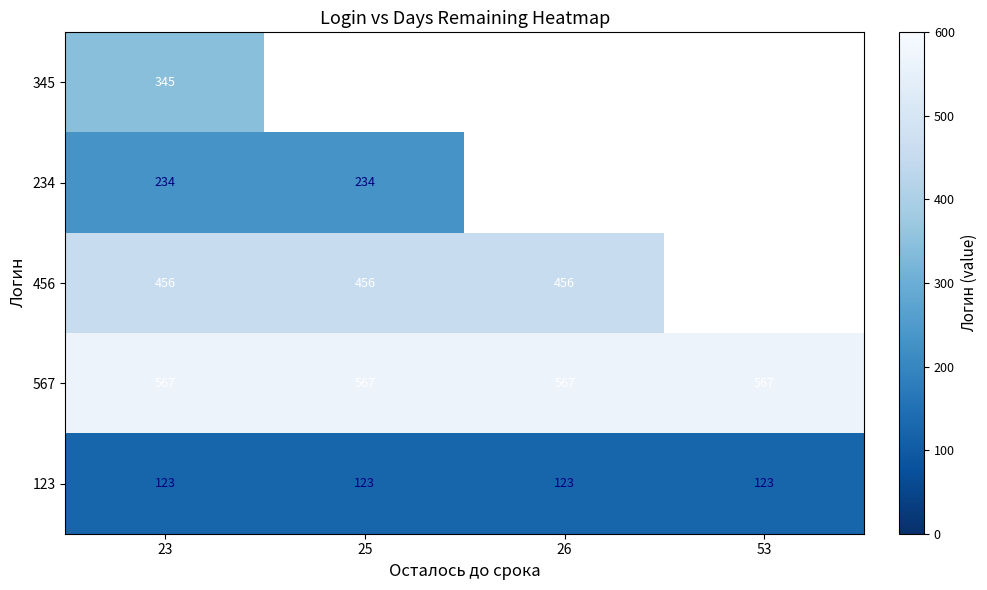

Is the value of 567 at 53 greater than the value of 234 at 23?

Yes